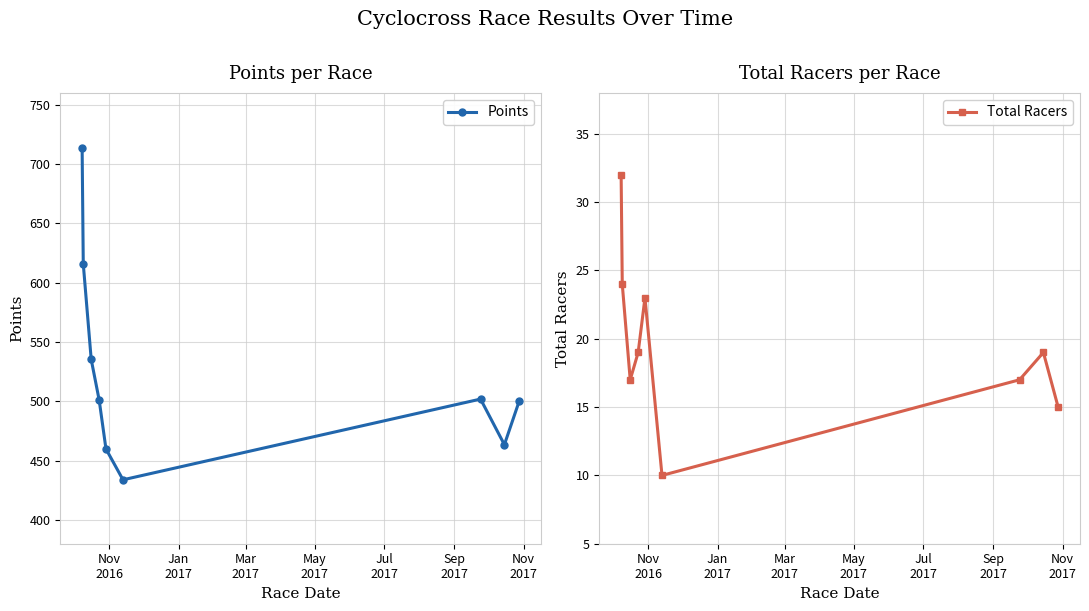

How many data points in Total Racers are less than 19?

4